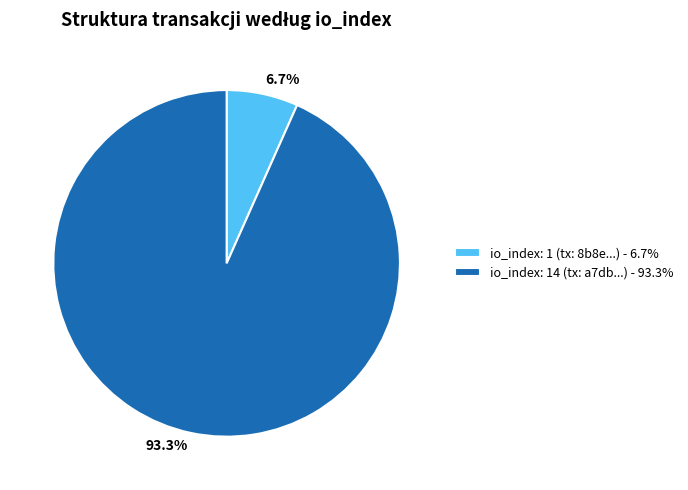

Which slice is the largest?

io_index: 14 (tx: a7db...) - 93.3%